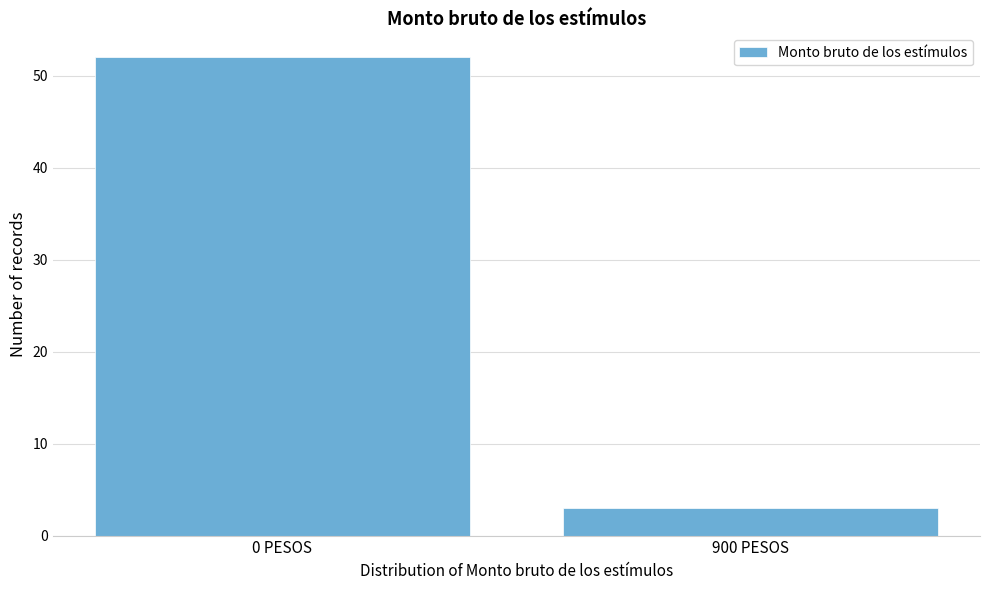

Reading left to right, transcribe all the data shown in this chart.

0 PESOS=52	900 PESOS=3